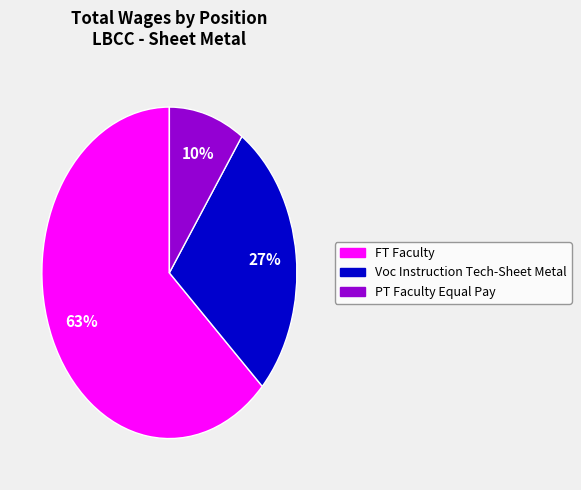

To the nearest percent, what is the difference between the largest and smallest slice percentages?

53%